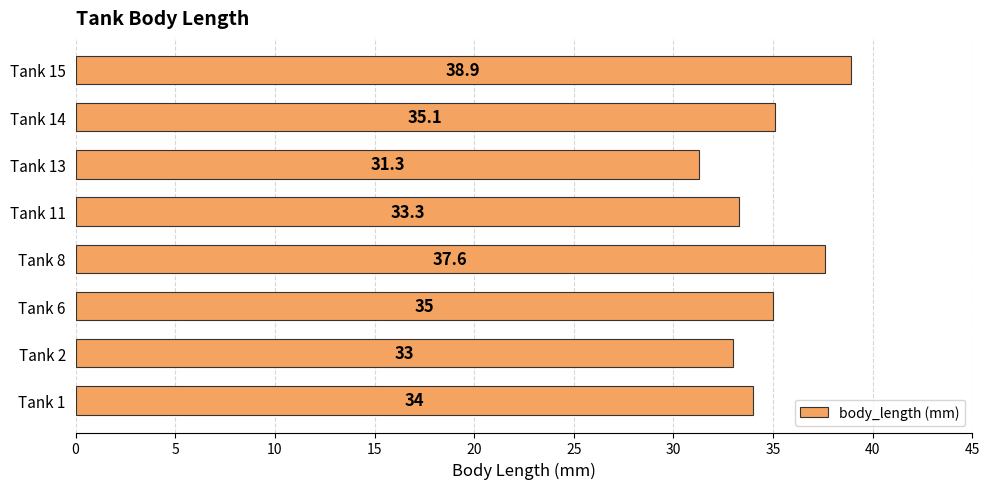

Does the chart contain stacked bars?

No